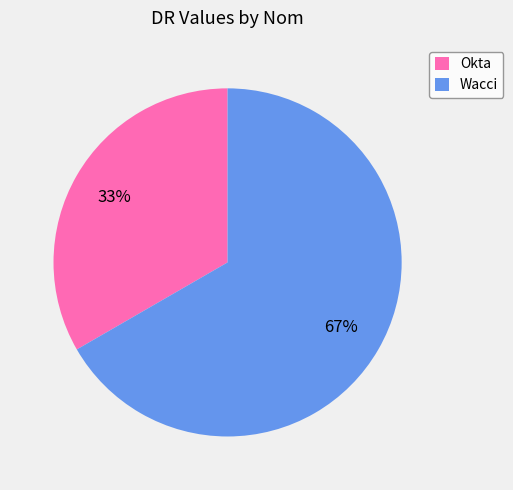

Approximately how many times larger is the value at Wacci compared to Okta?

2.0